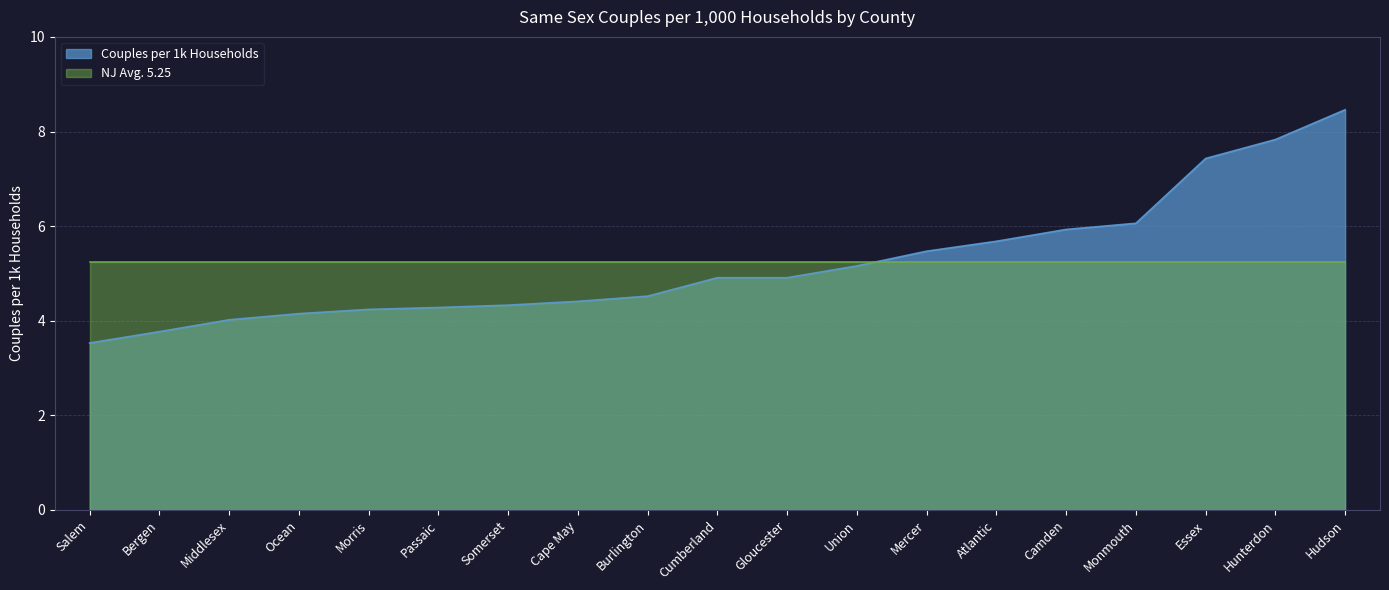

At which label does the data first exceed 4?

Middlesex